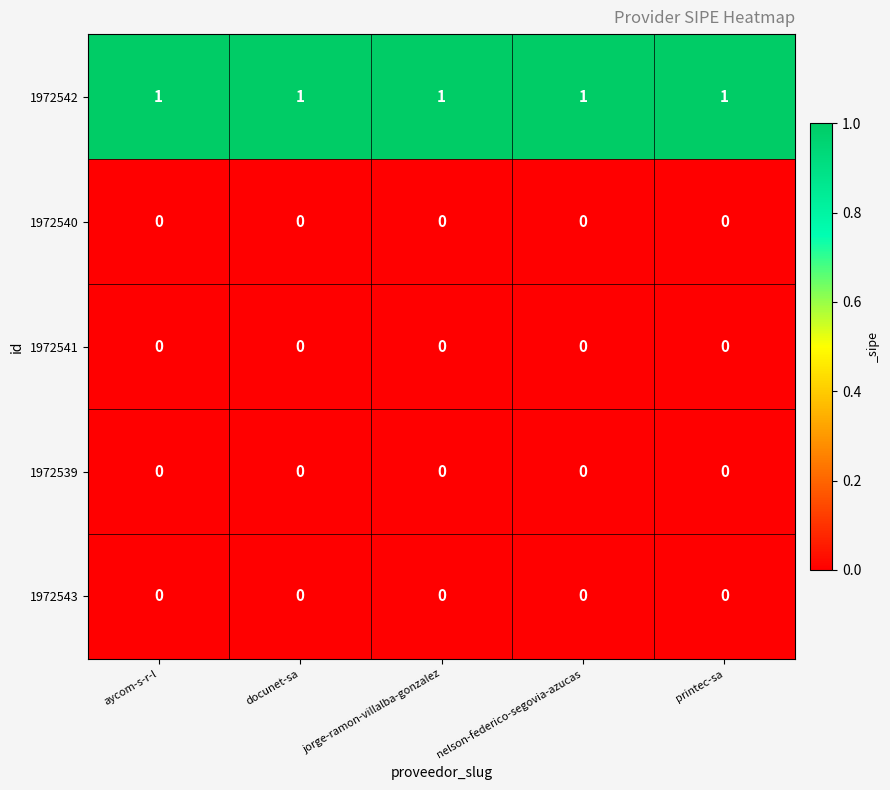

How many data points does each series have?

5